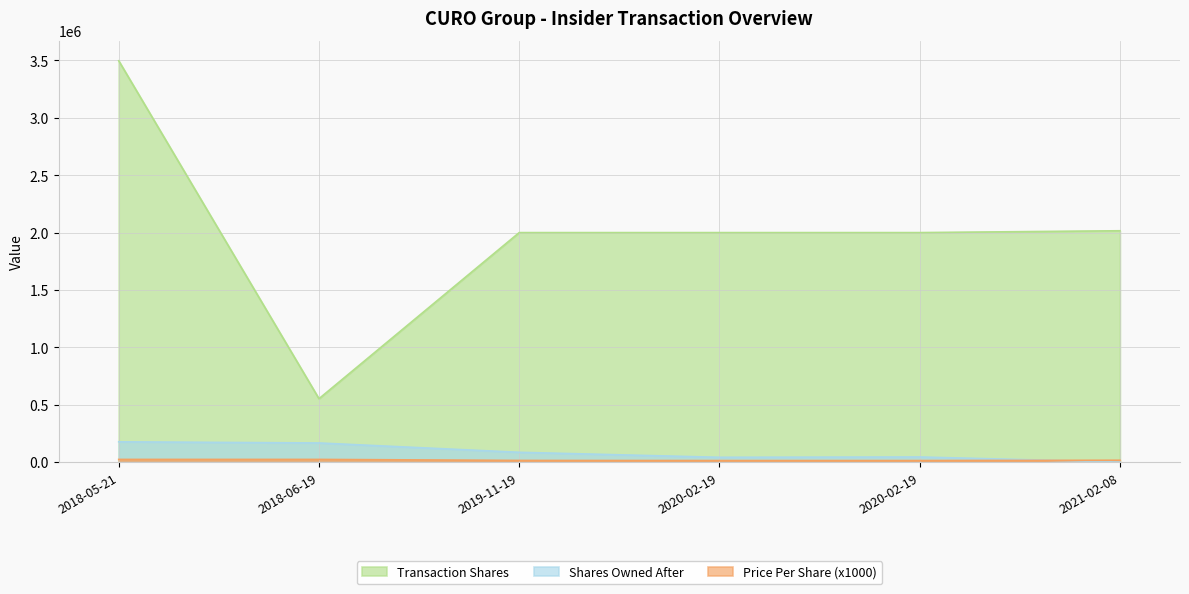

Reading left to right, transcribe all the data shown in this chart.

transactionShares: 2018-05-21=3497411	2018-06-19=552197	2019-11-19=2000000	2020-02-19=2000000	2020-02-19=2000000	2021-02-08=2015992
sharesOwnedFollowingTransaction: 2018-05-21=176398	2018-06-19=166371	2019-11-19=85032	2020-02-19=41419	2020-02-19=44205	2021-02-08=0
transactionPricePerShare: 2018-05-21=23000	2018-06-19=23000	2019-11-19=14150	2020-02-19=13000	2020-02-19=13000	2021-02-08=15650